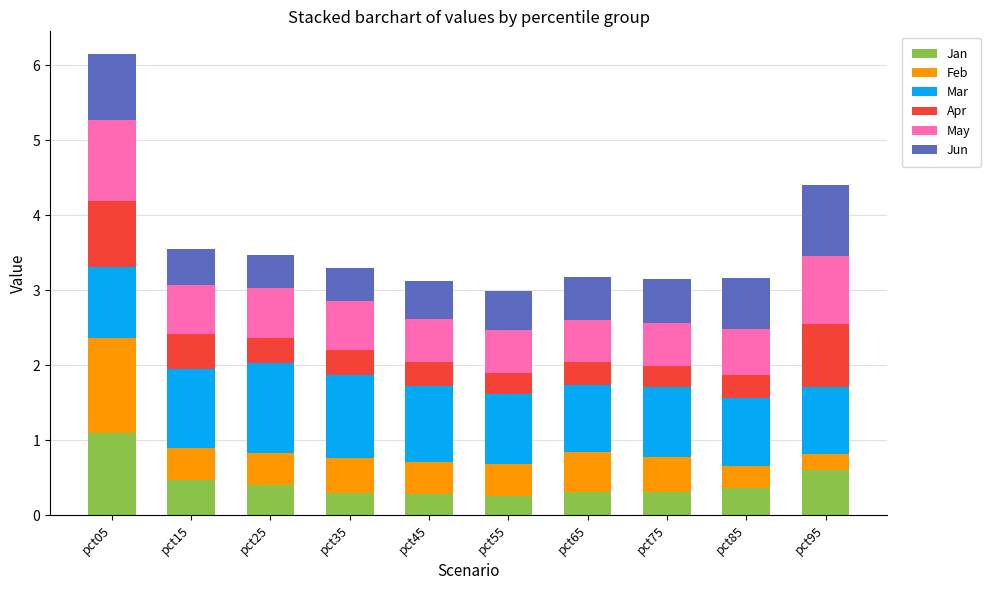

At which category is the sum across all series the highest?

pct05